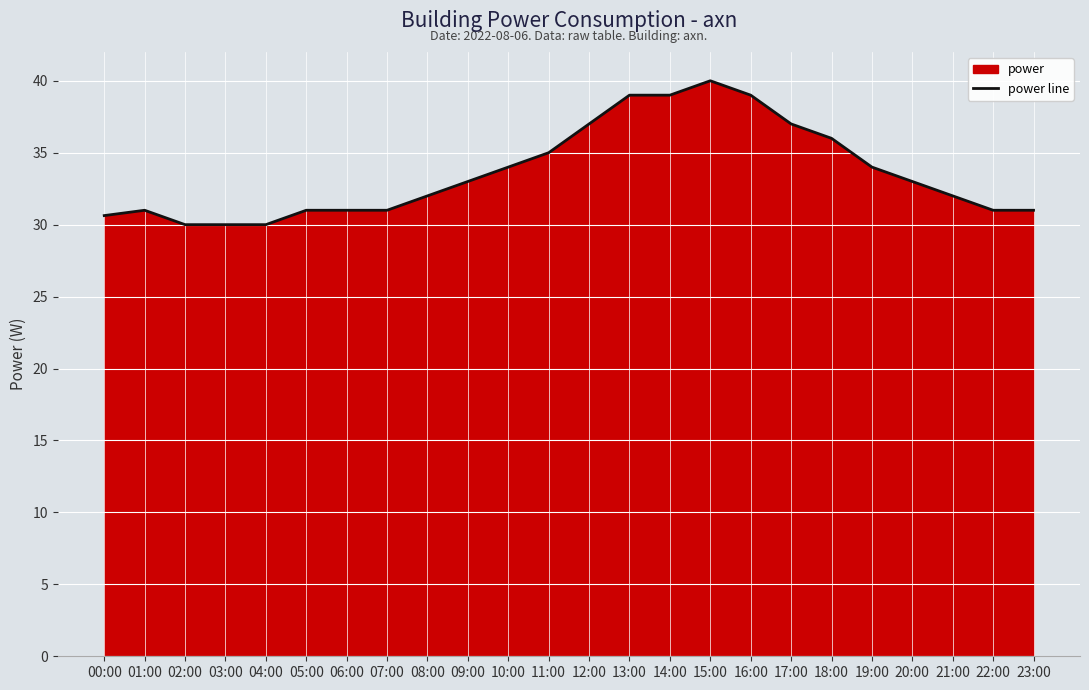

How many data points does each series have?

24